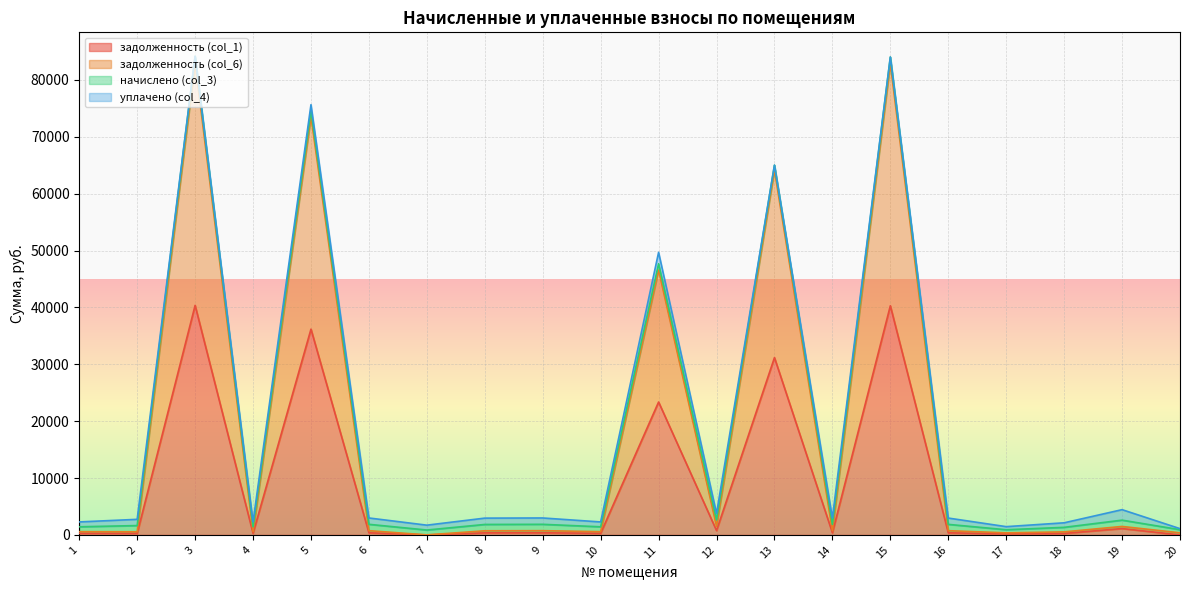

What is the total value across all series at 8?

2950.2